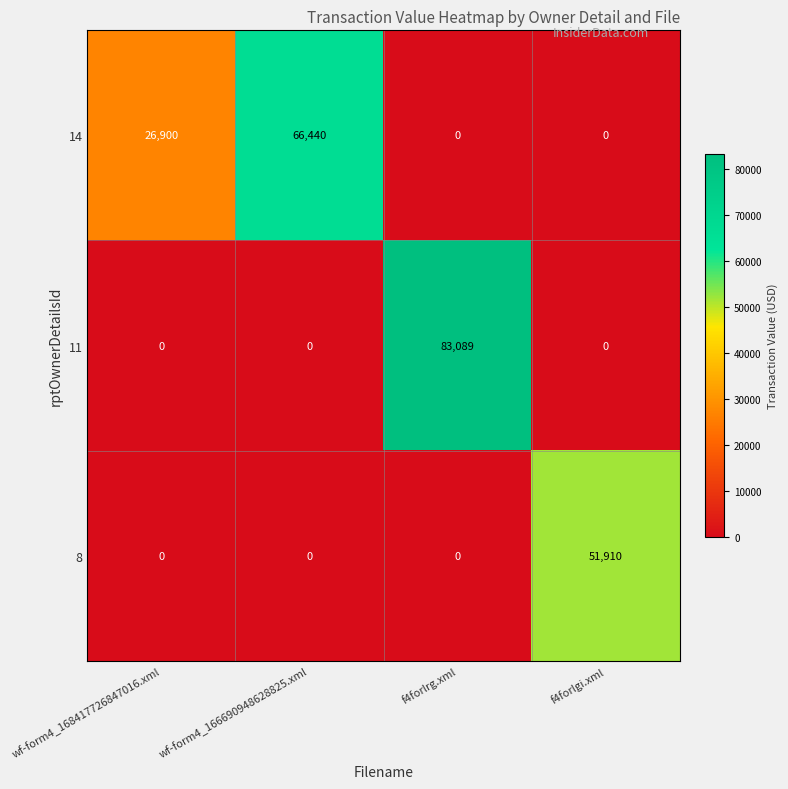

Which category has the highest value across all series?

f4forlrg.xml